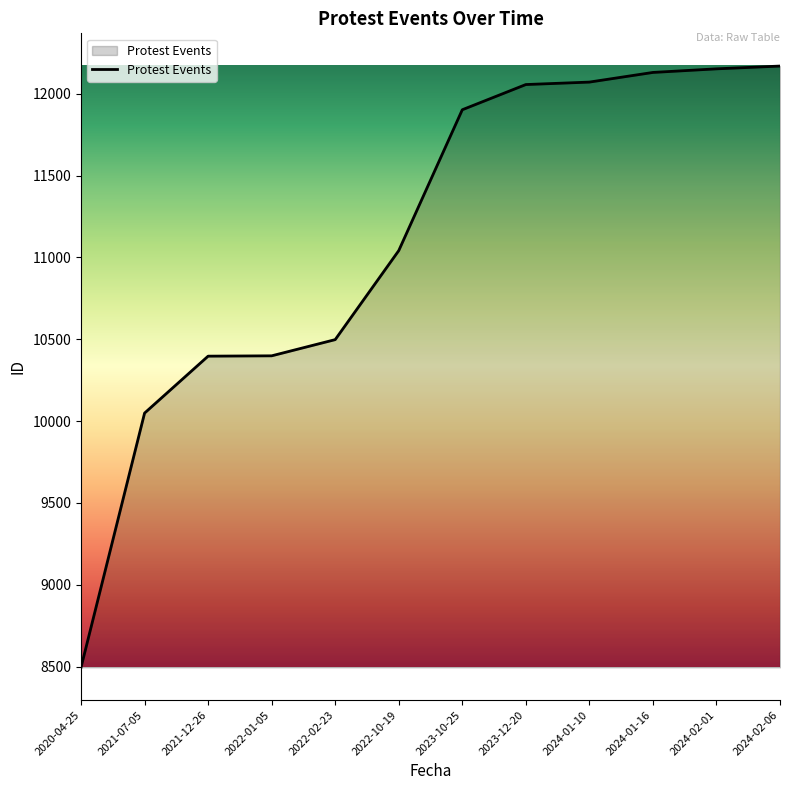

Which category has the lowest value across all series?

2020-04-25